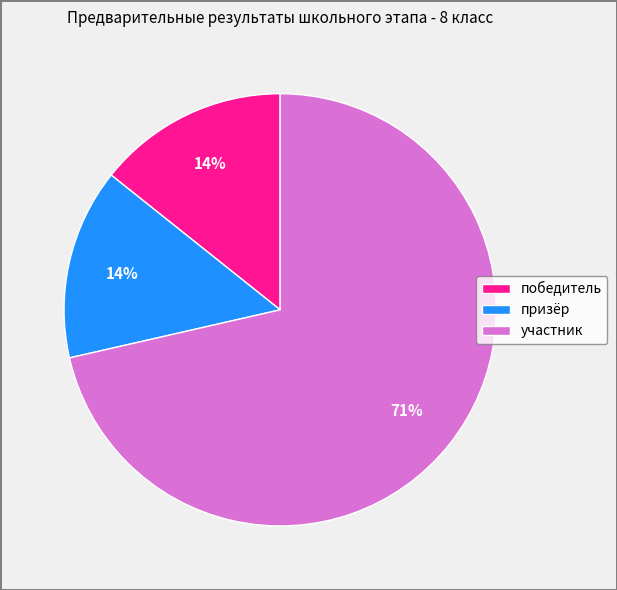

How many slices are in this pie chart?

3